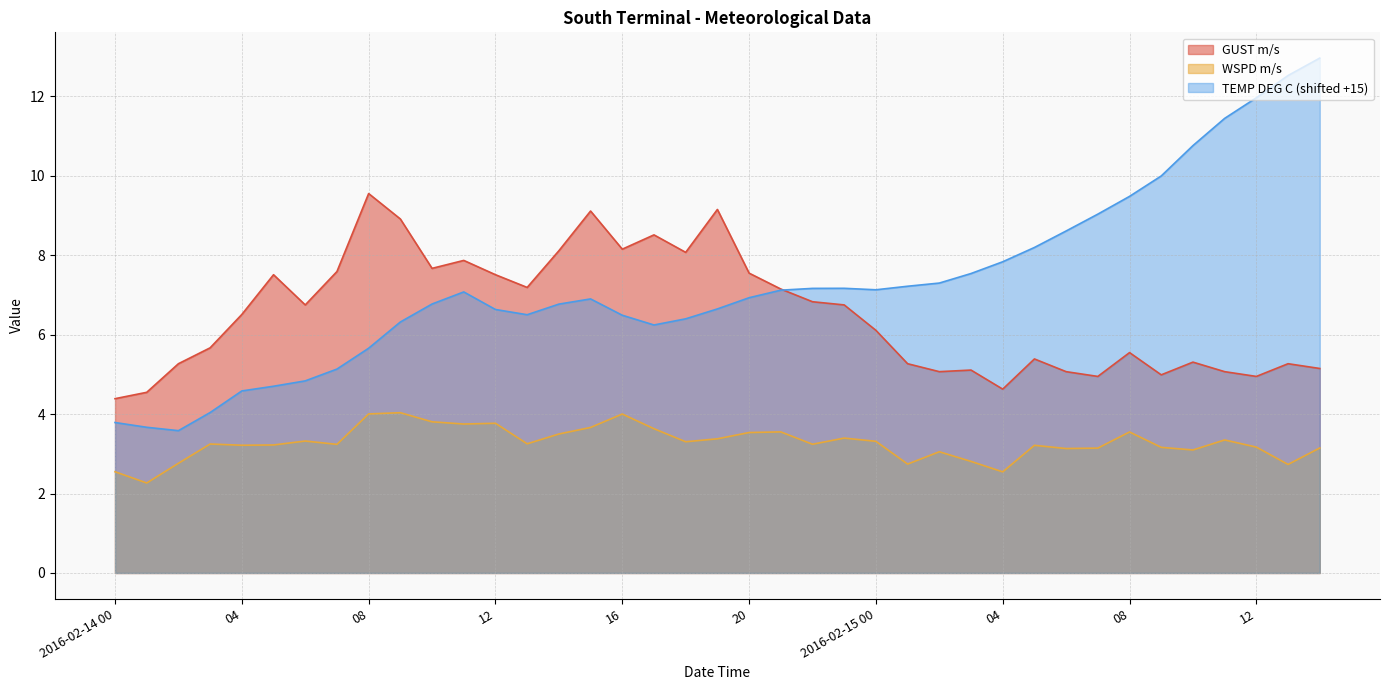

Rank the series at 02 from highest to lowest value.

GUST m/s, TEMP DEG C, WSPD m/s